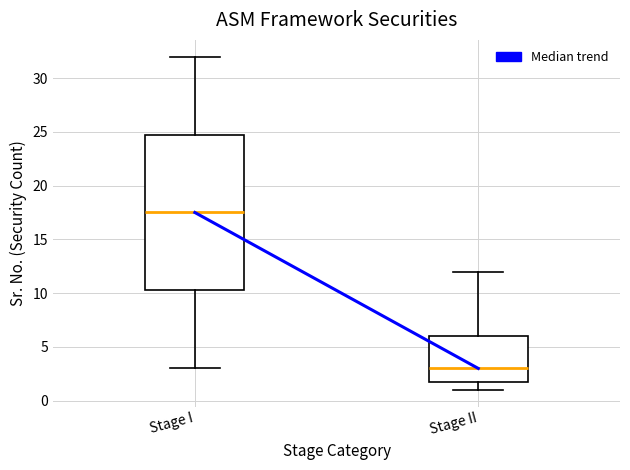

Comparing the boxes themselves (not the whiskers), which one is the tallest?

Stage I